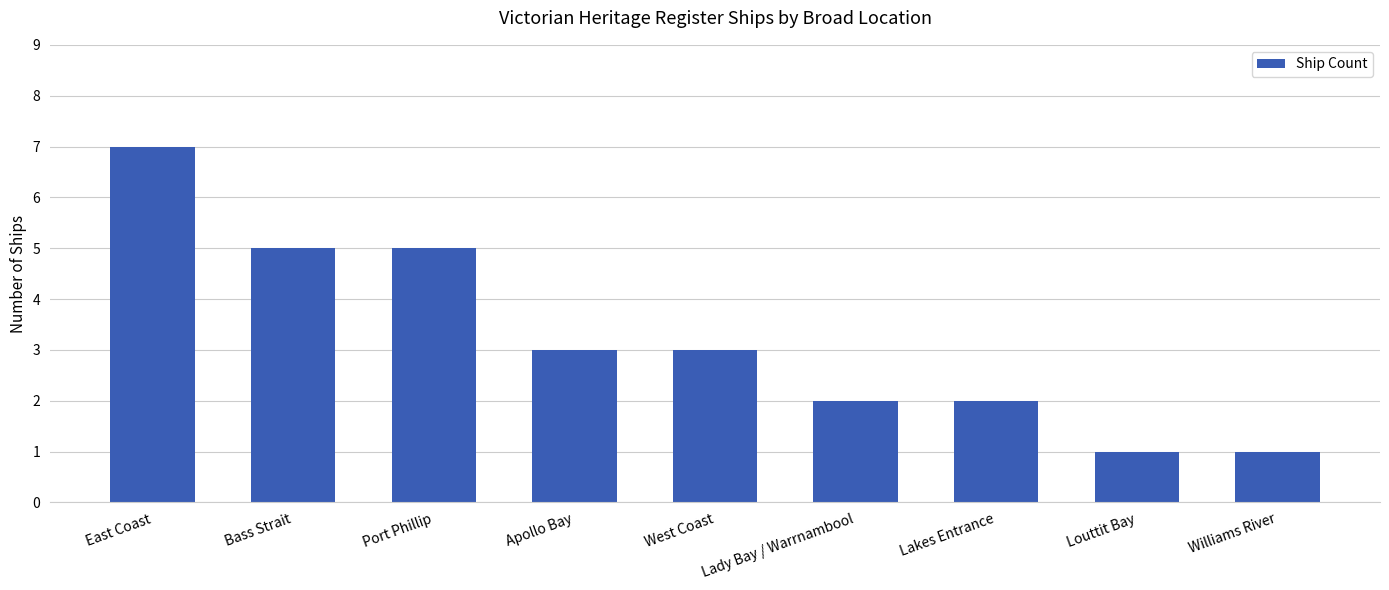

Reading left to right, what are all the values shown in this chart?

East Coast=7	Bass Strait=5	Port Phillip=5	Apollo Bay=3	West Coast=3	Lady Bay / Warrnambool=2	Lakes Entrance=2	Louttit Bay=1	Williams River=1